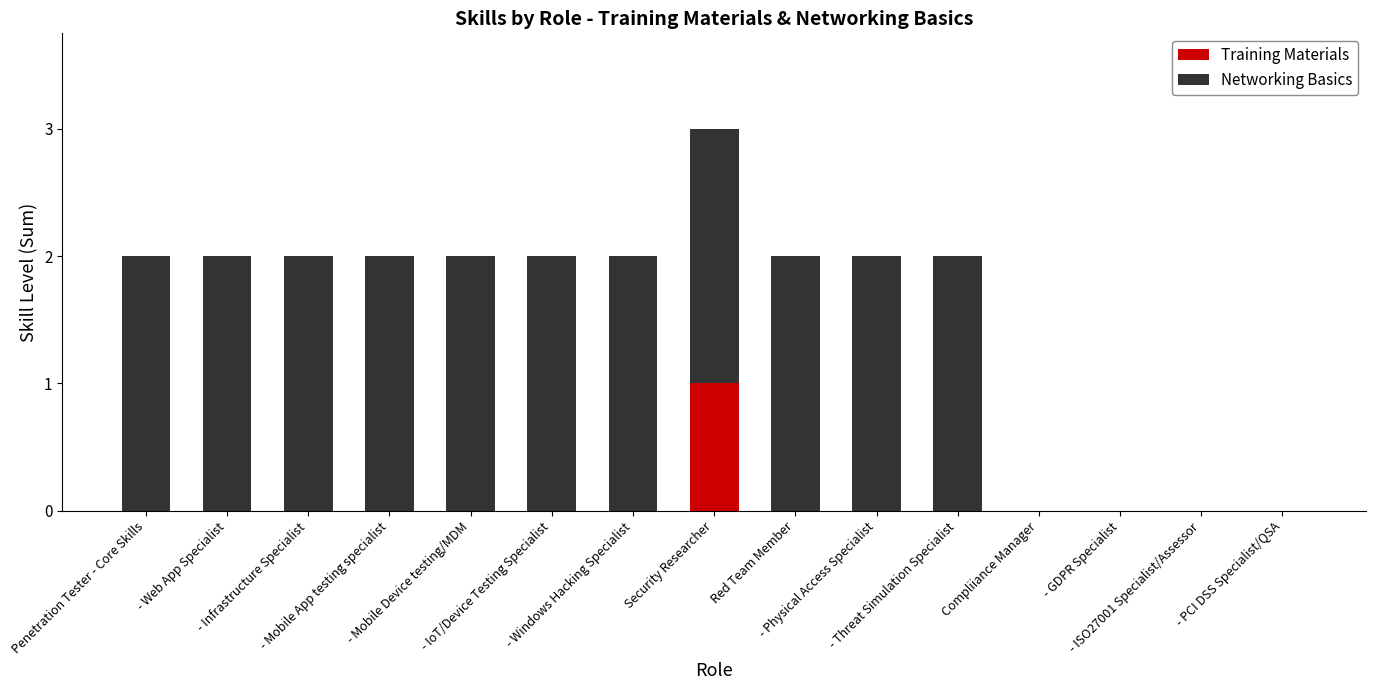

Does the chart contain stacked bars?

Yes